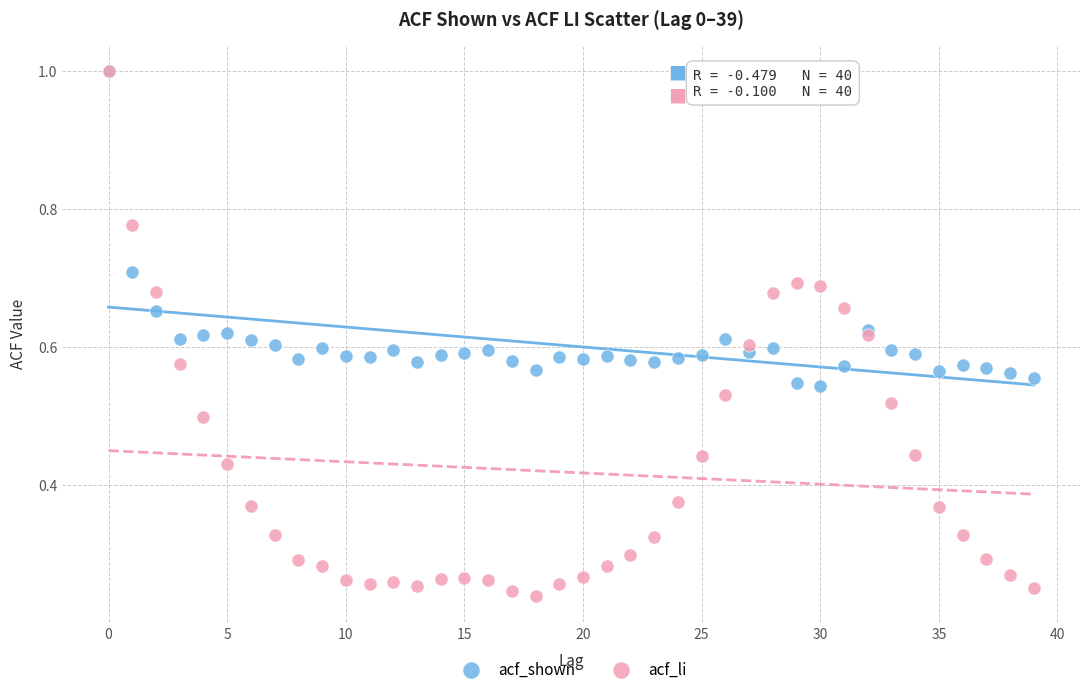

What are all the series names shown in the legend?

acf_shown, acf_li